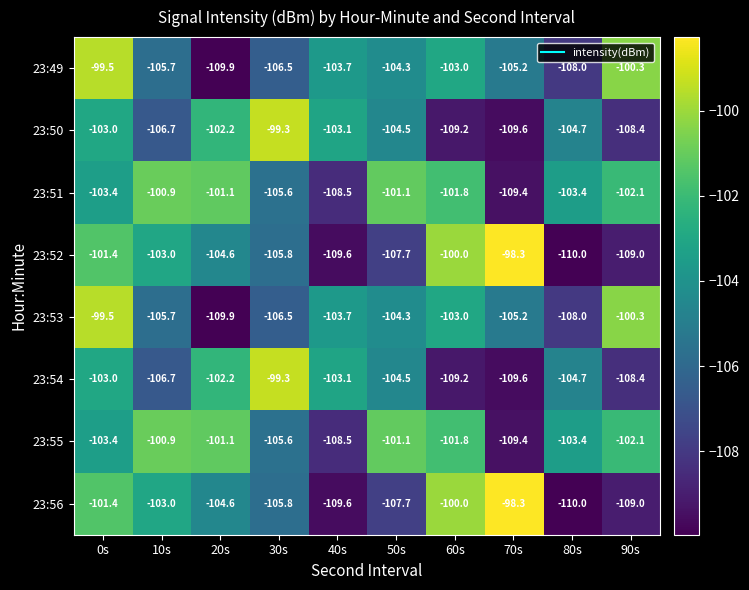

What is the sum of all 23:54 values?

-1050.7